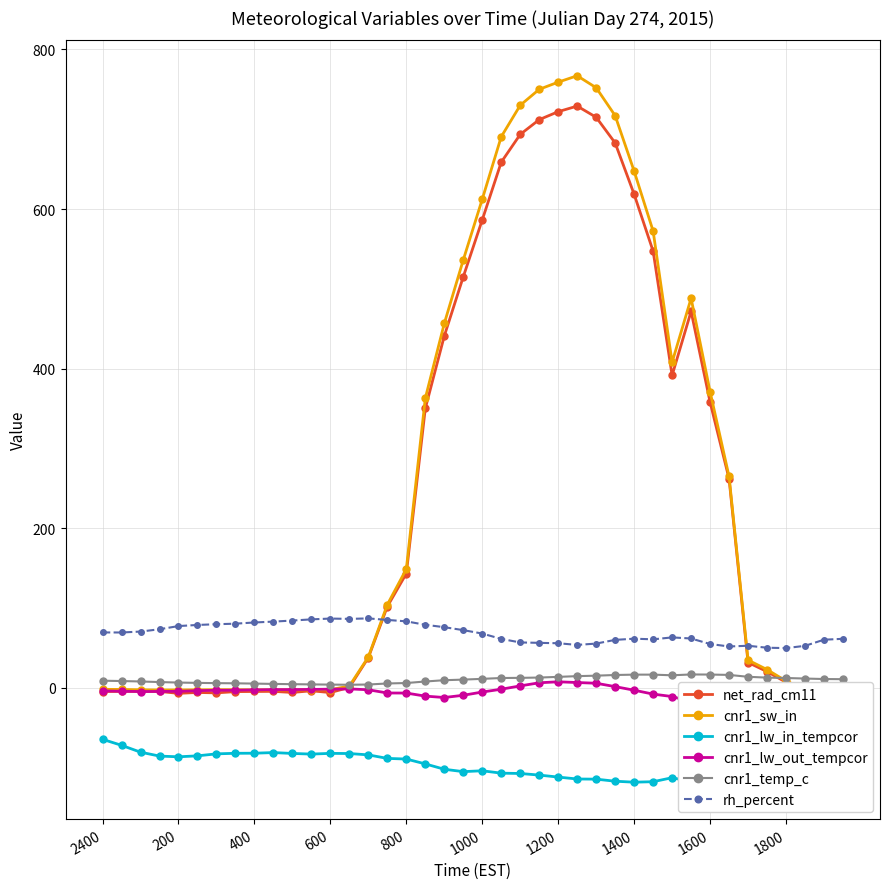

Where does the cnr1_lw_in_tempcor series first go above -95?

2400